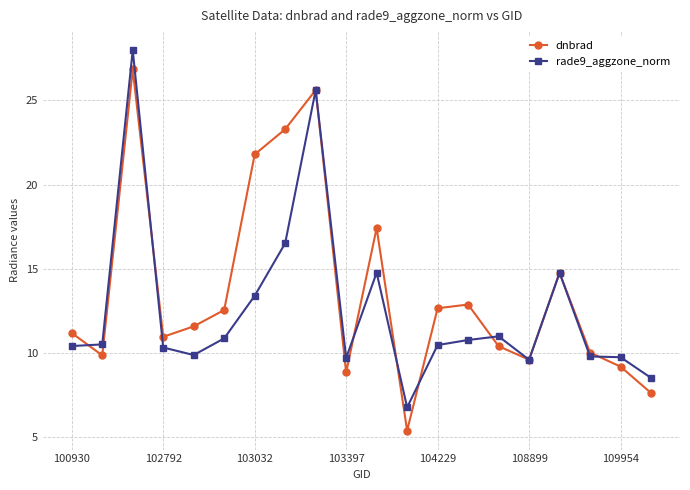

True or false: dnbrad and rade9_aggzone_norm cross at least once.

True